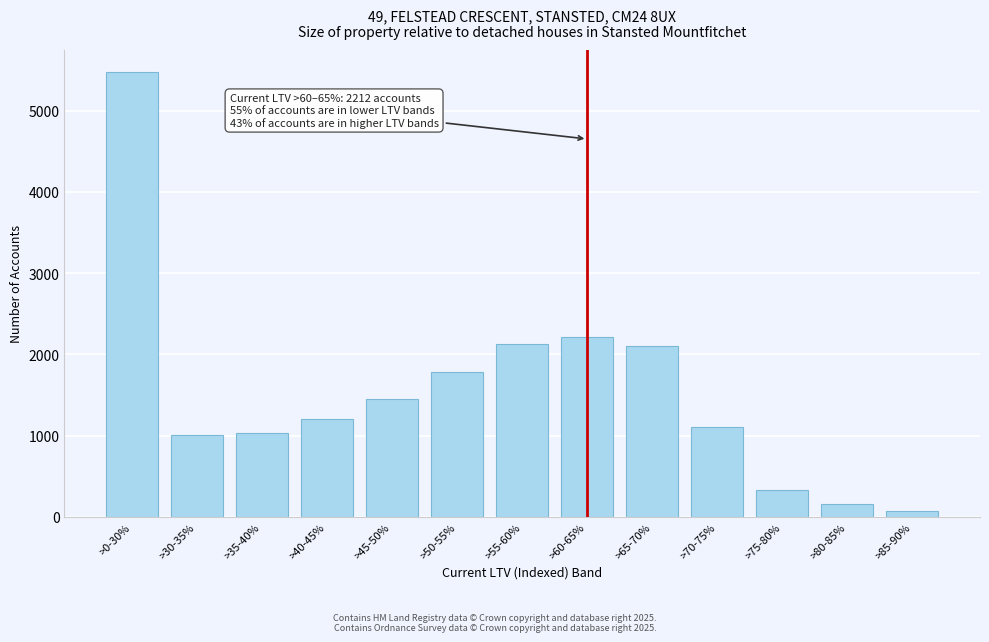

What is the difference between the maximum and minimum values?

5398